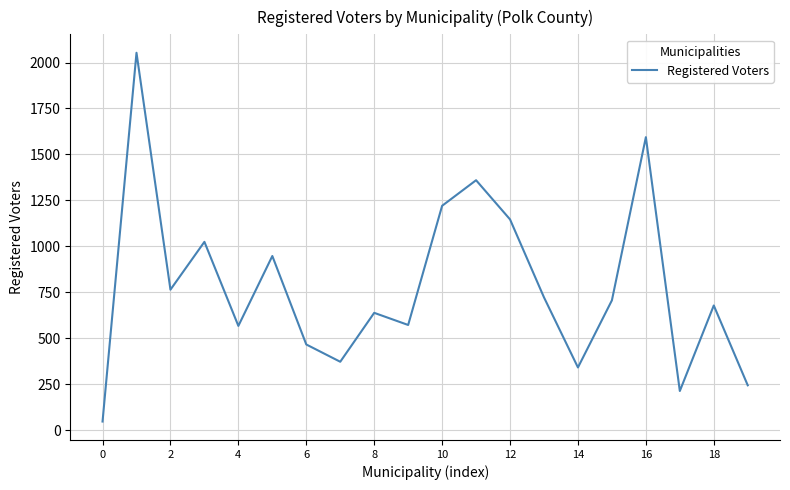

What is the average value?

785